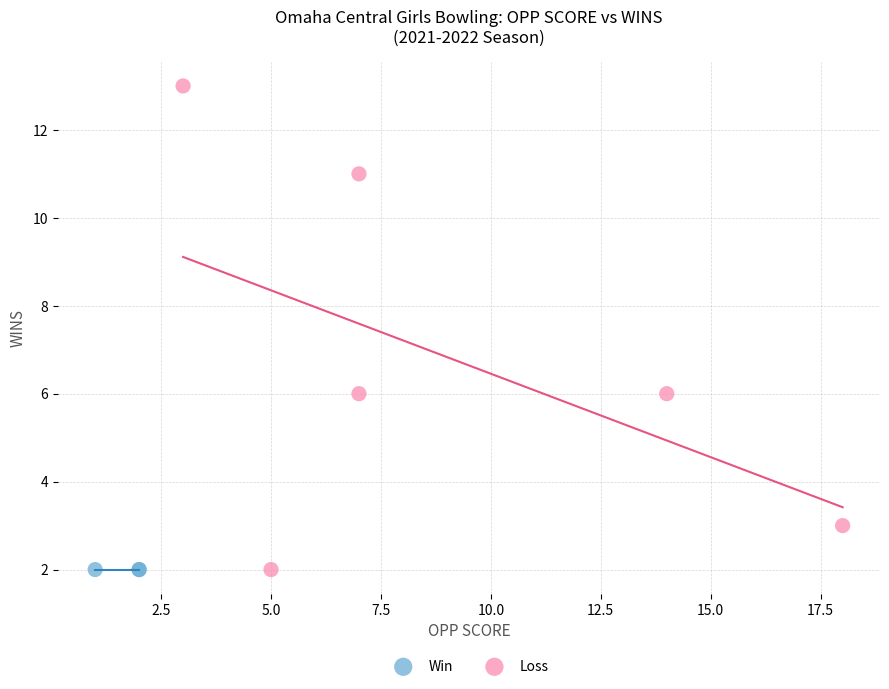

Which series reaches the maximum Y coordinate?

Loss